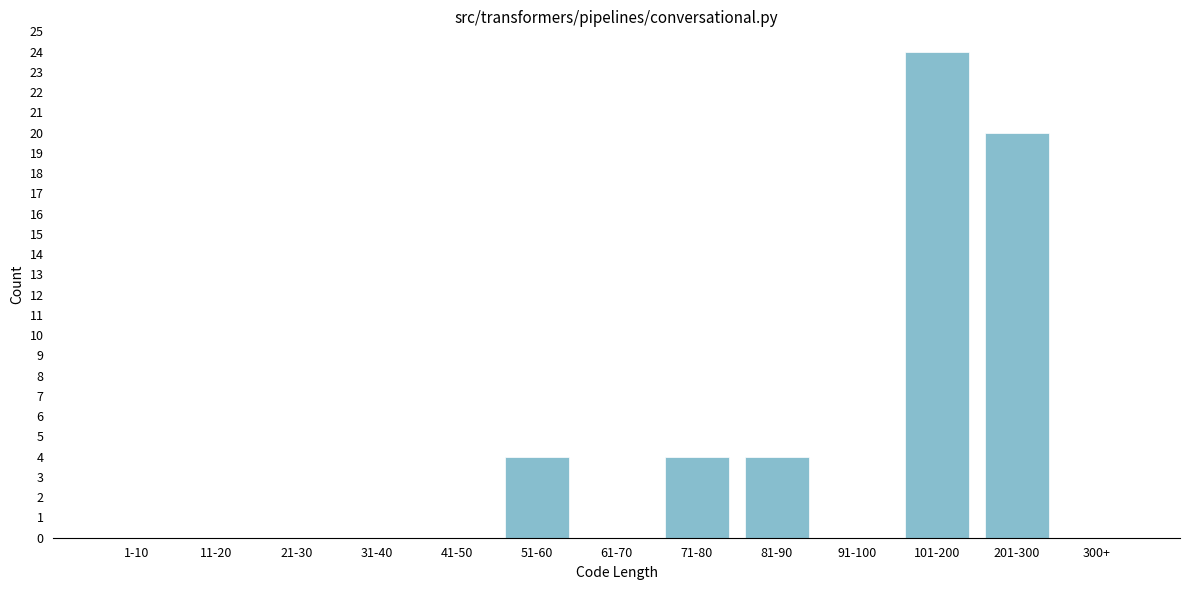

Reading left to right, transcribe all the data shown in this chart.

1-10=0	11-20=0	21-30=0	31-40=0	41-50=0	51-60=4	61-70=0	71-80=4	81-90=4	91-100=0	101-200=24	201-300=20	300+=0